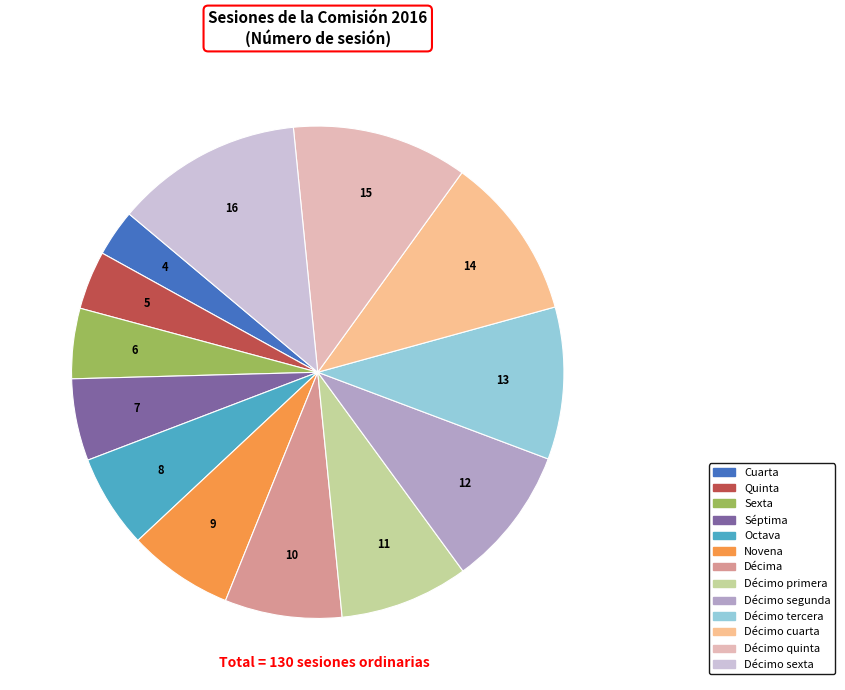

Does Quinta account for over 50% of the chart?

No